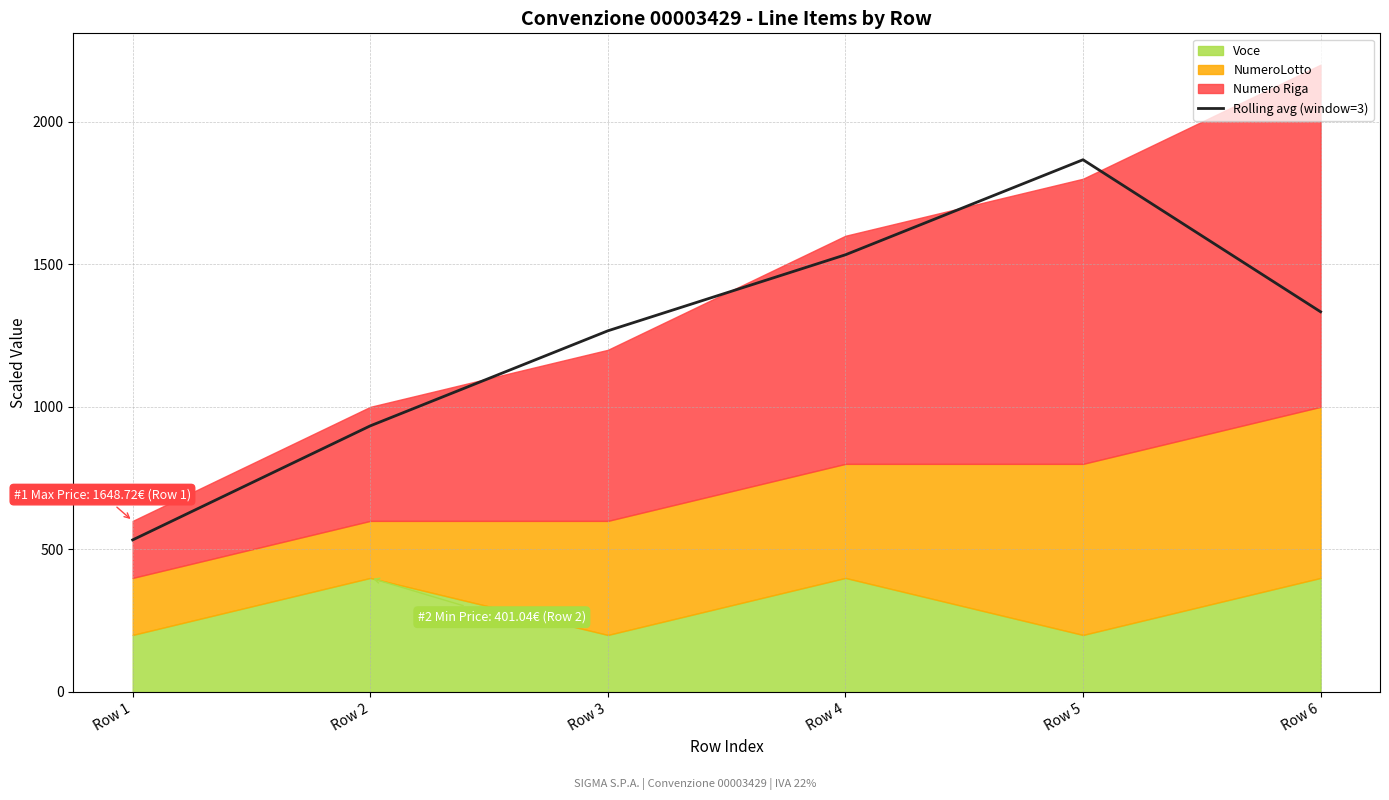

What is the sum of all values?

7466.7